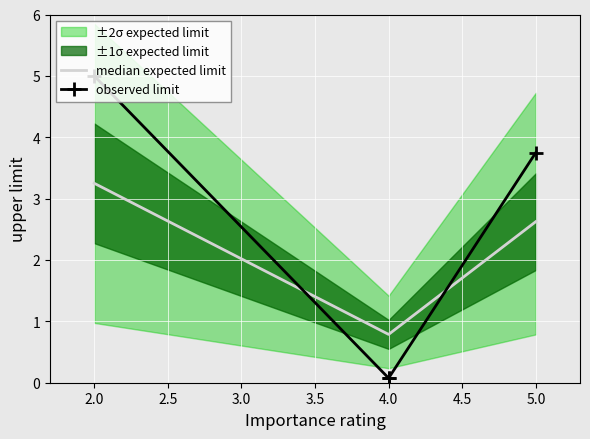

What is the value of the observed limit point at the 1st from the left?

5.0